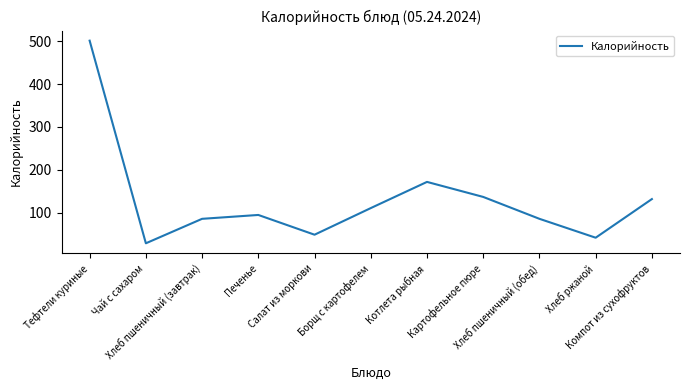

Which label corresponds to the largest value in the chart?

Тефтели куриные